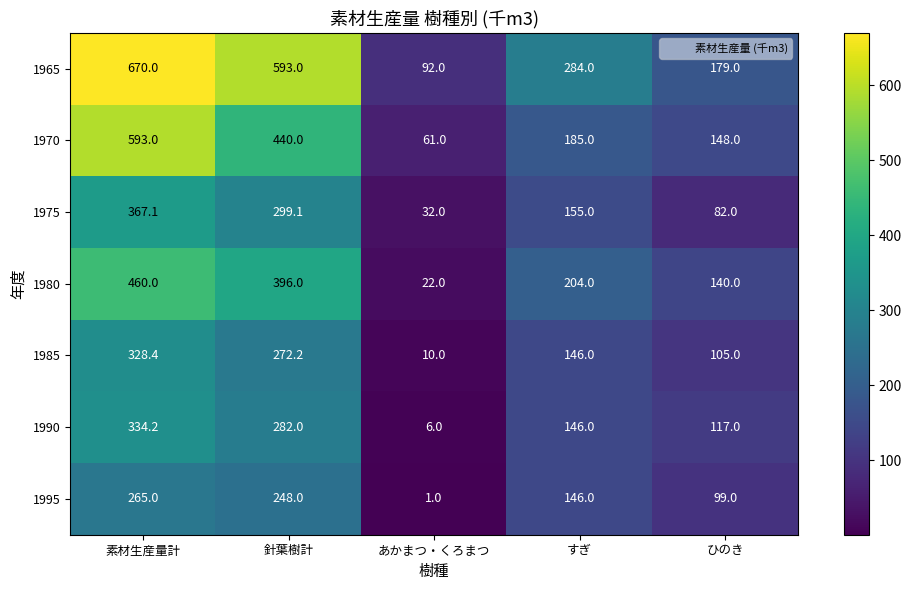

Count the 1980 values in the range 140 to 396.

3